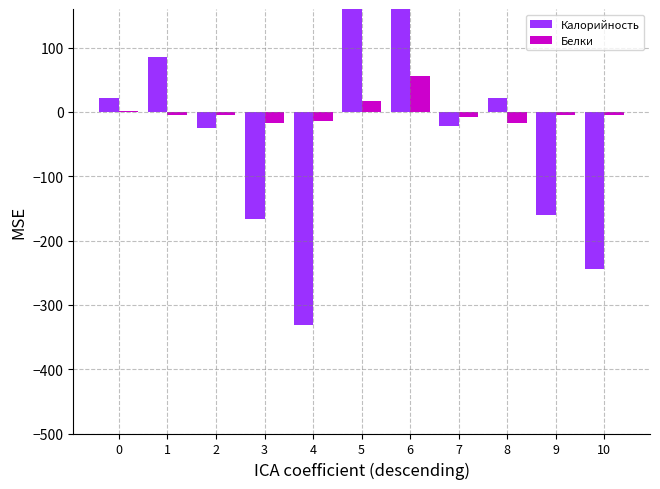

What is the value of the Белки bar at the 9th from the left?

-16.6